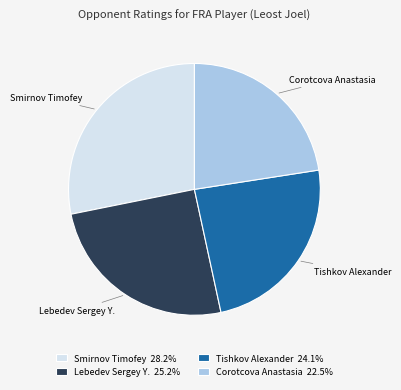

Is there any slice that represents more than half of the pie?

No